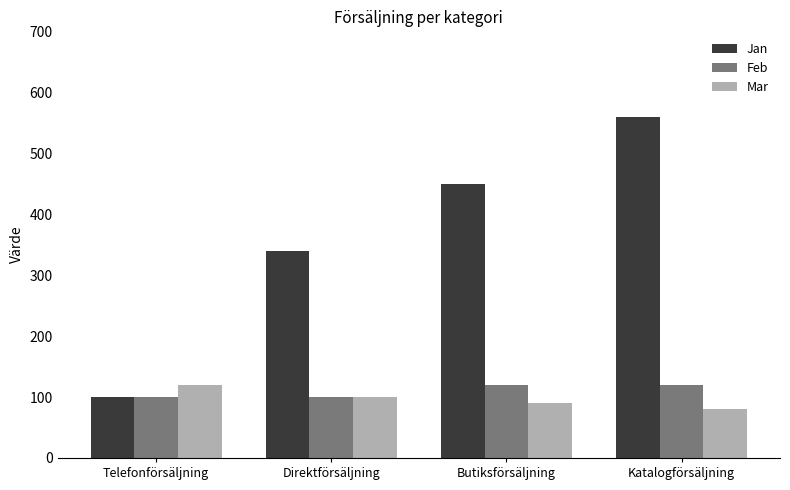

Rank the categories by Jan value from lowest to highest.

Telefonförsäljning, Direktförsäljning, Butiksförsäljning, Katalogförsäljning